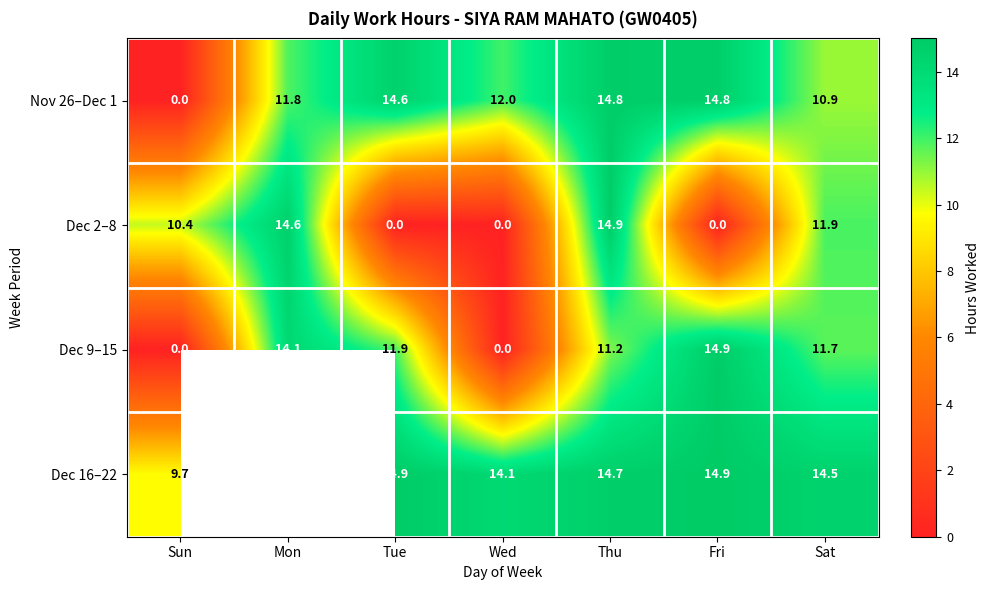

At which label is Nov 26–Dec 1 closest to 7?

Sat